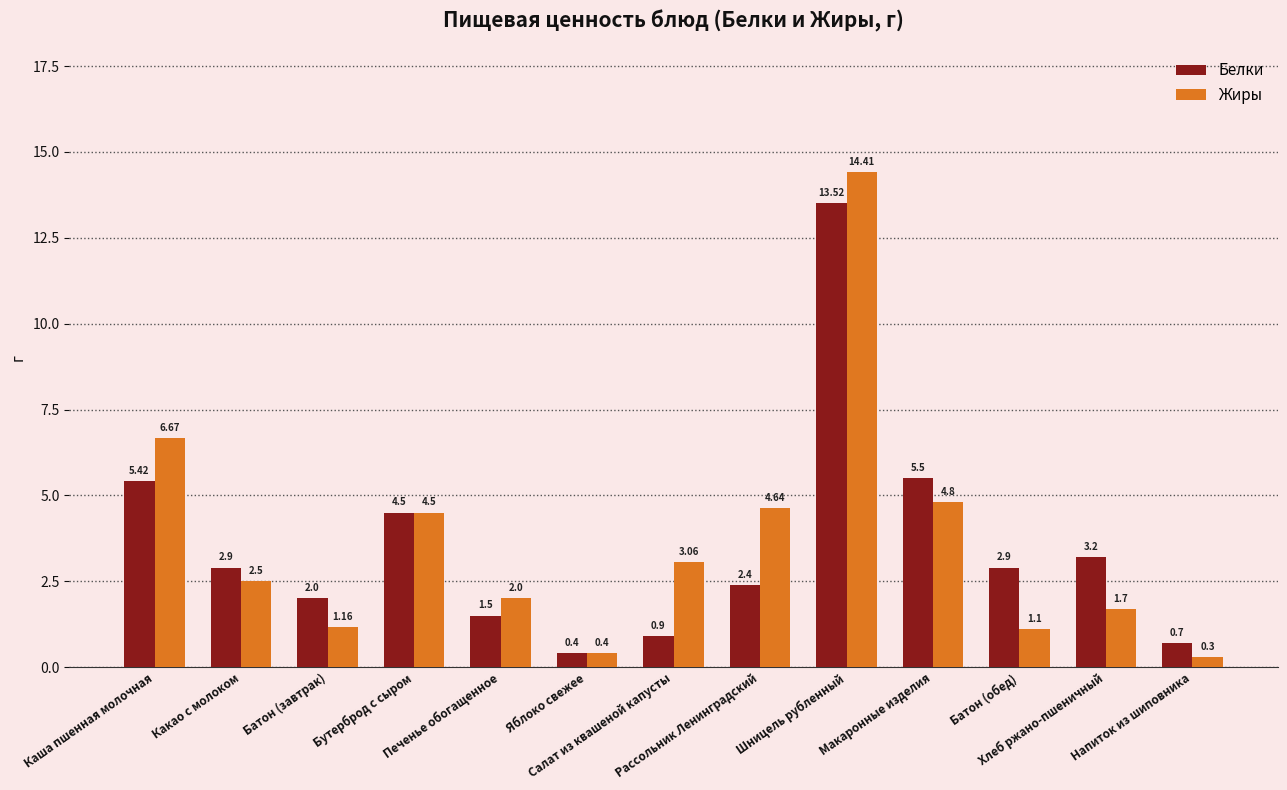

What is the difference between the maximum and minimum values in the Белки series?

13.1